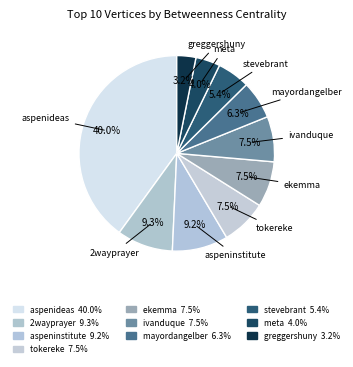

To the nearest percent, what percentage of the pie is meta?

4%